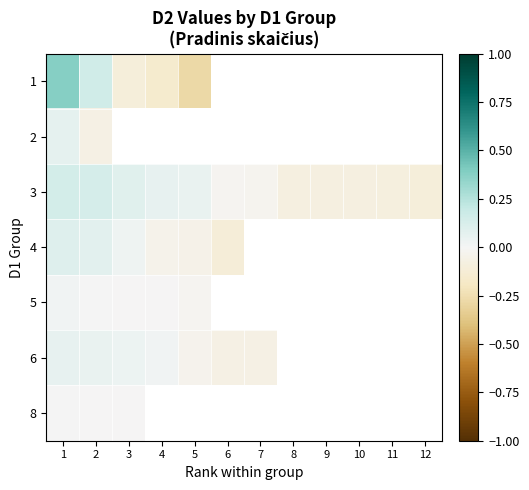

Is the value of 3 at 6 greater than the value of 1 at 3?

Yes